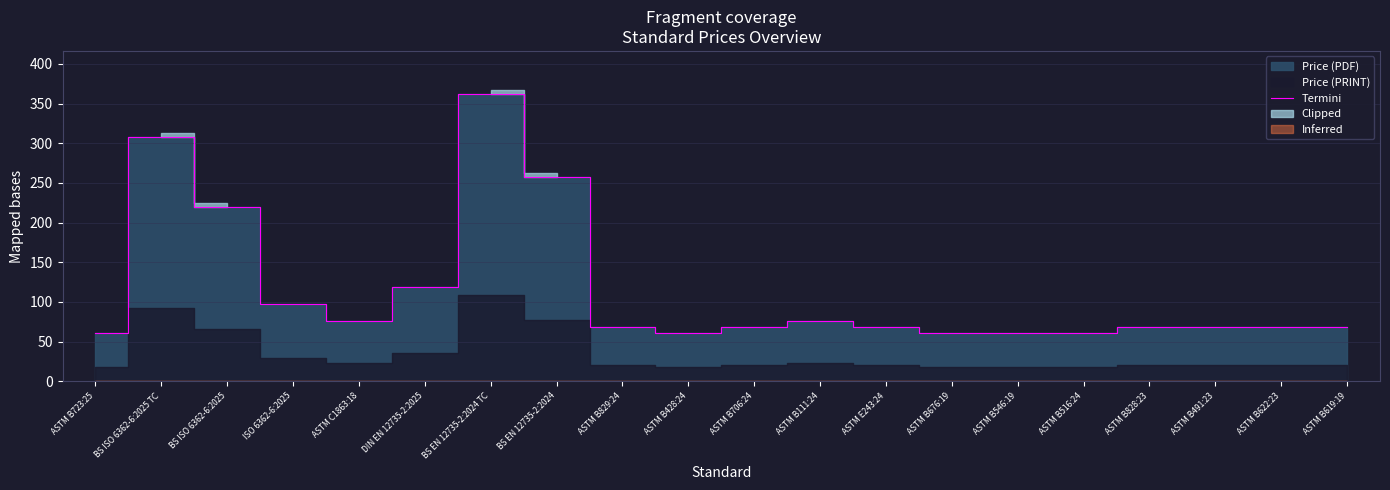

Does the chart display data point markers on the line(s)?

No